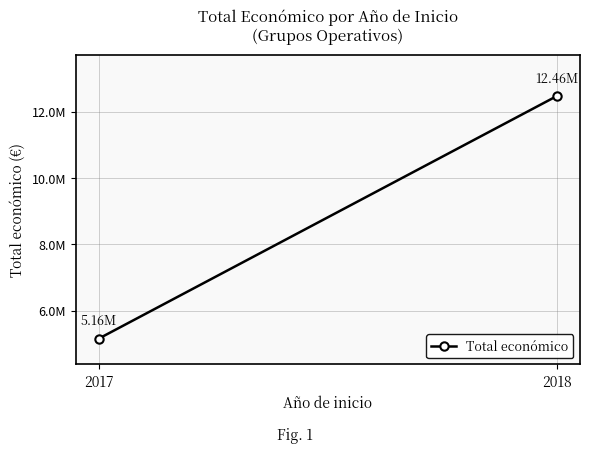

At which label is the value closest to 8813389?

2017